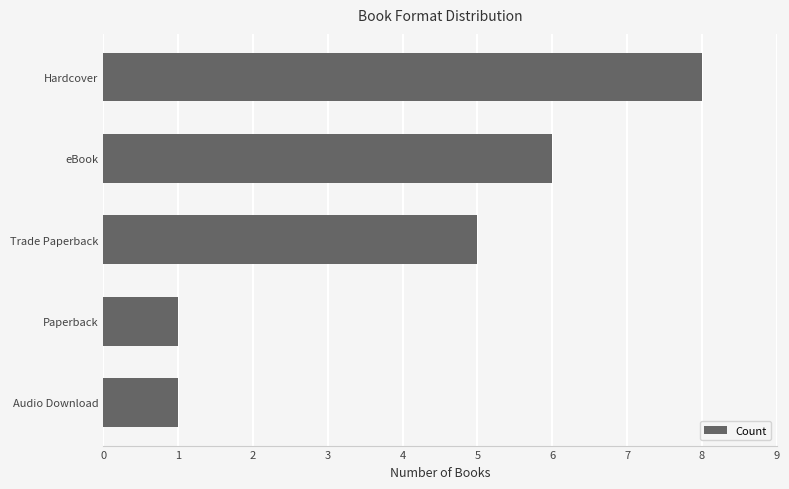

Reading top to bottom, transcribe all the data shown in this chart.

Hardcover=8	eBook=6	Trade Paperback=5	Paperback=1	Audio Download=1